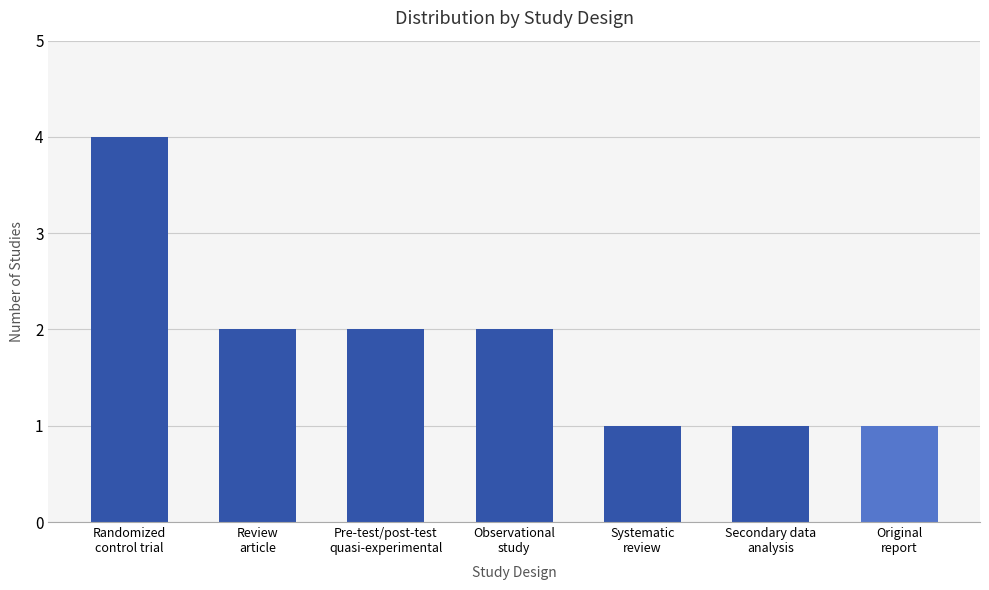

At which label does the data first exceed 2?

Randomized
control trial